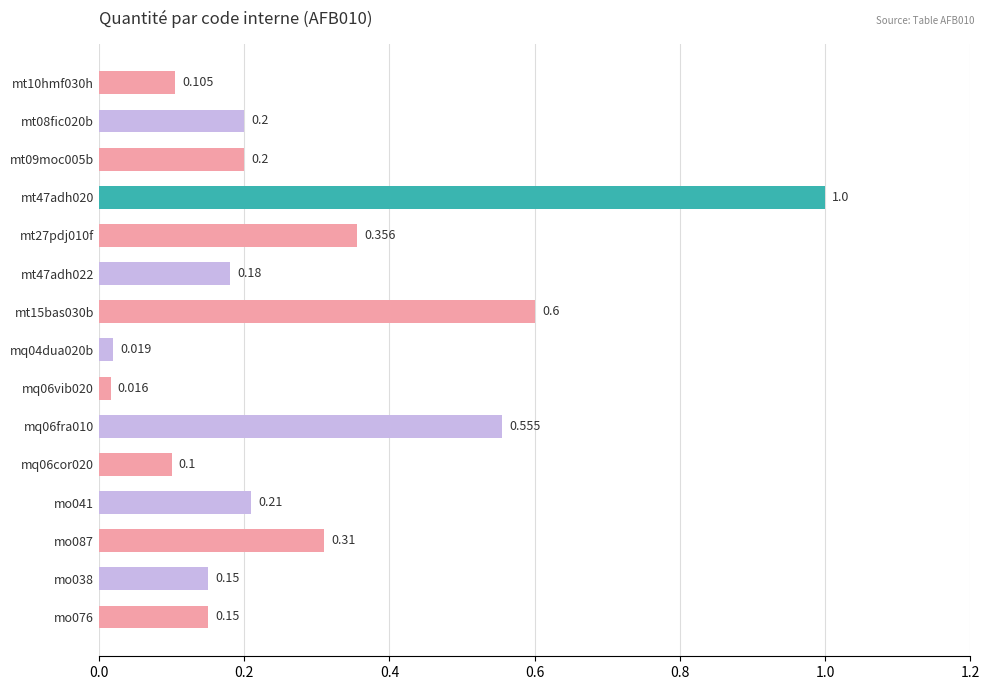

Are the bars horizontal?

Yes